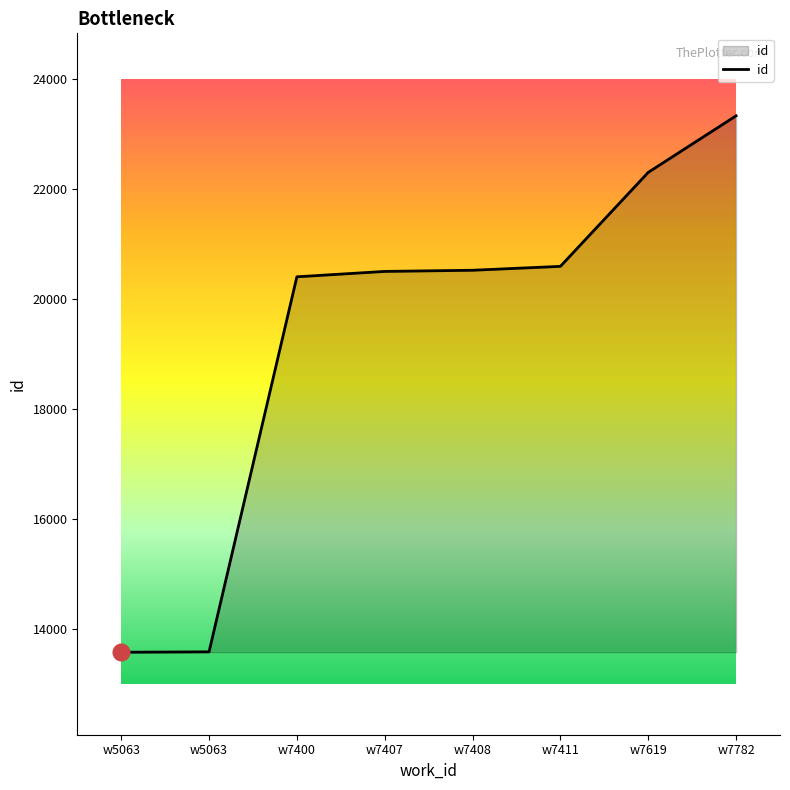

List the labels in order of value, smallest first.

w5063, w5063, w7400, w7407, w7408, w7411, w7619, w7782